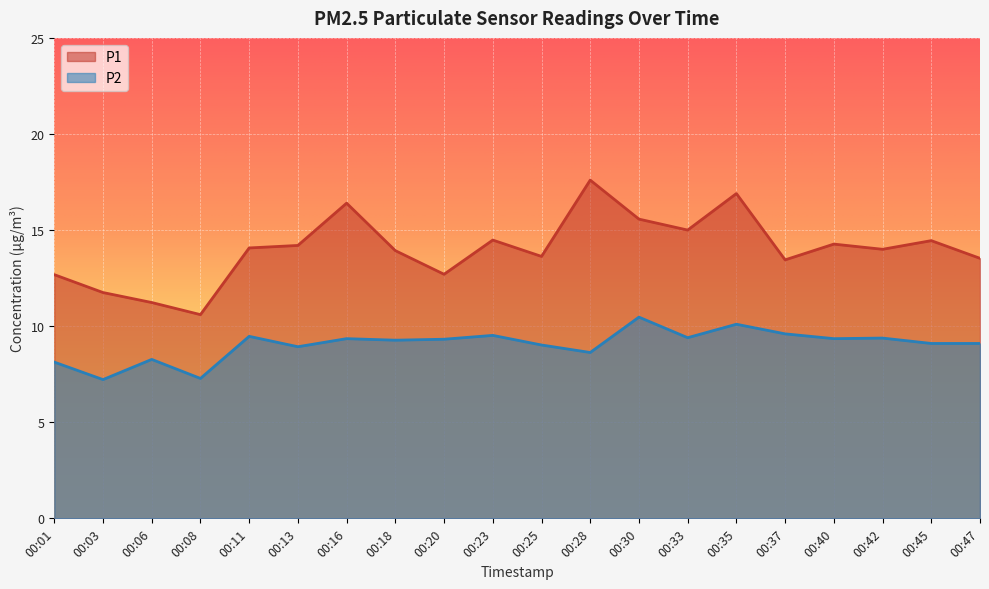

Where does the P1 series first go above 14?

00:11